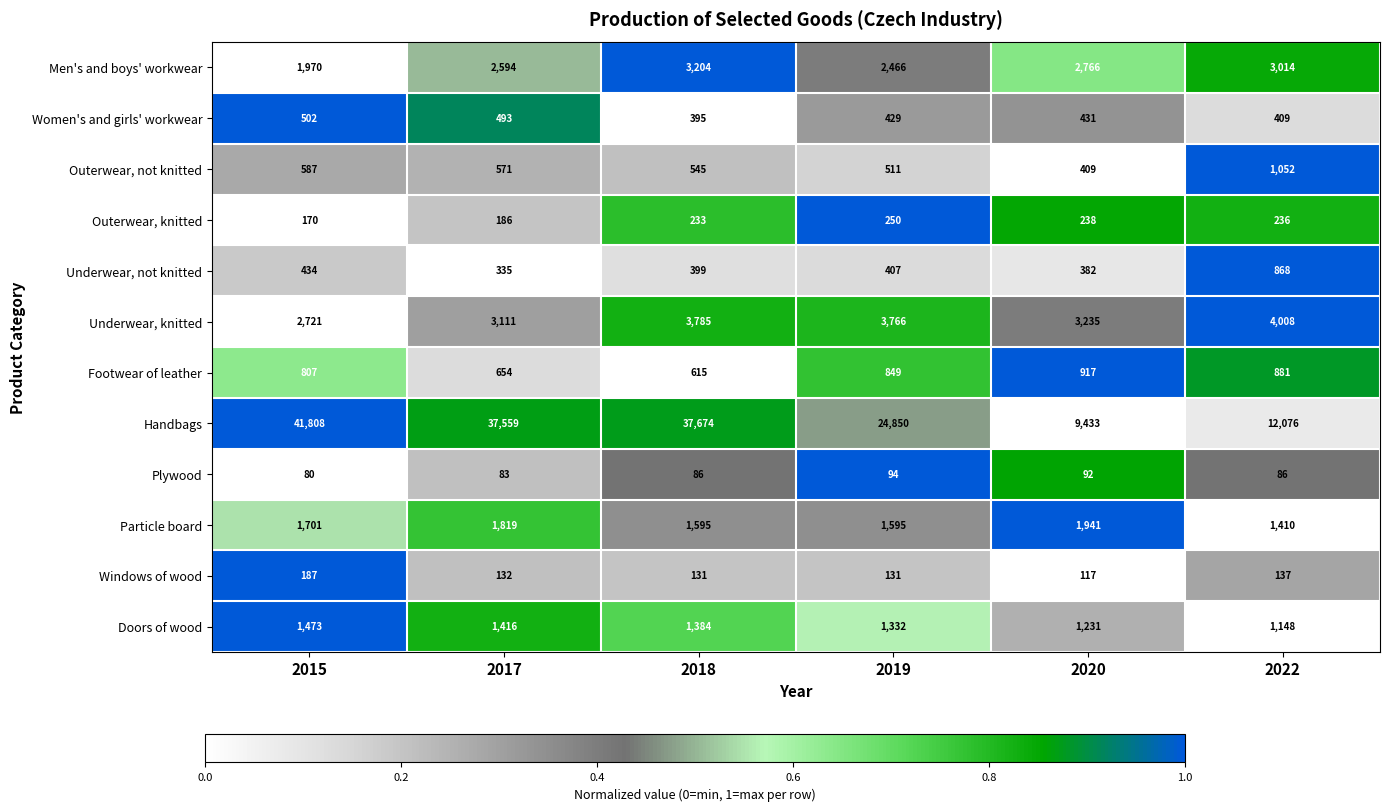

Is it true that Underwear, not knitted equals 147 at 2015?

False